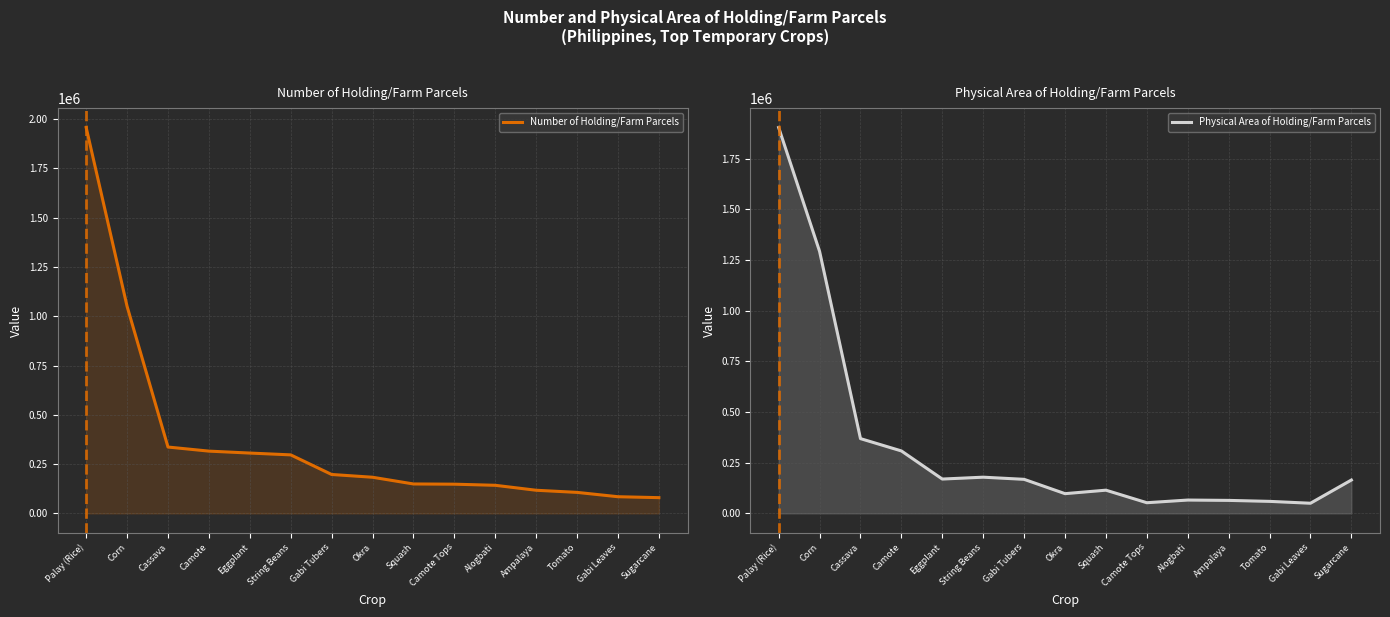

How many intersections are there between Number of Holding/Farm Parcels and Physical Area of Holding/Farm Parcels?

3